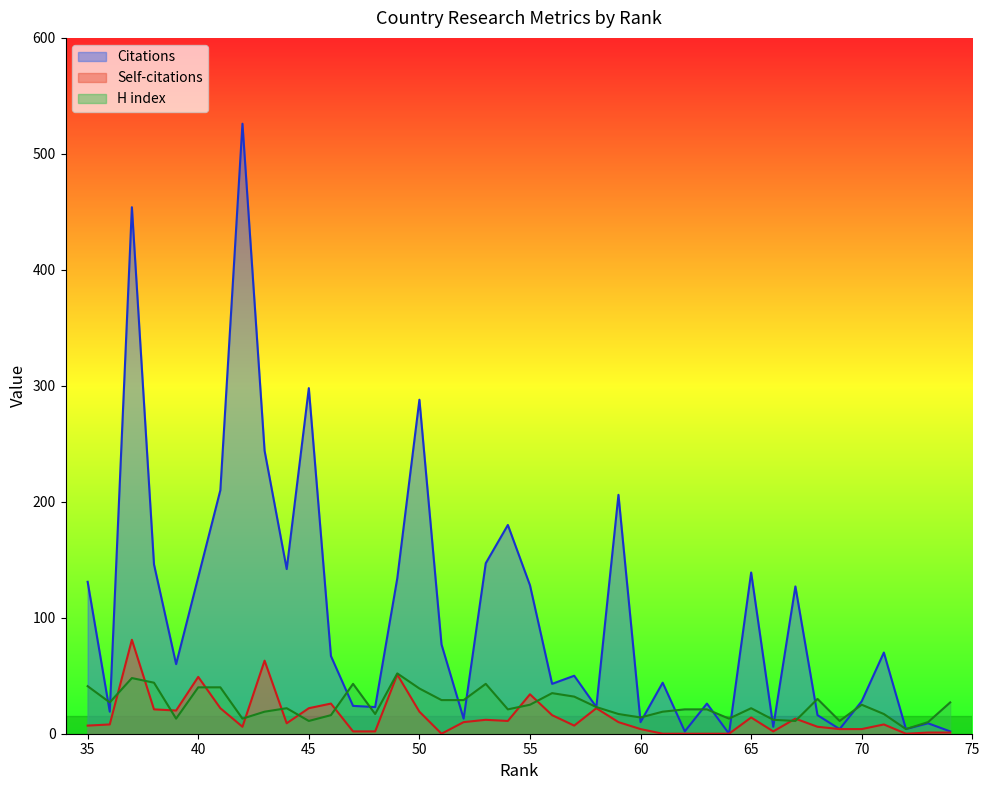

How many data points in H index are above 22?

19